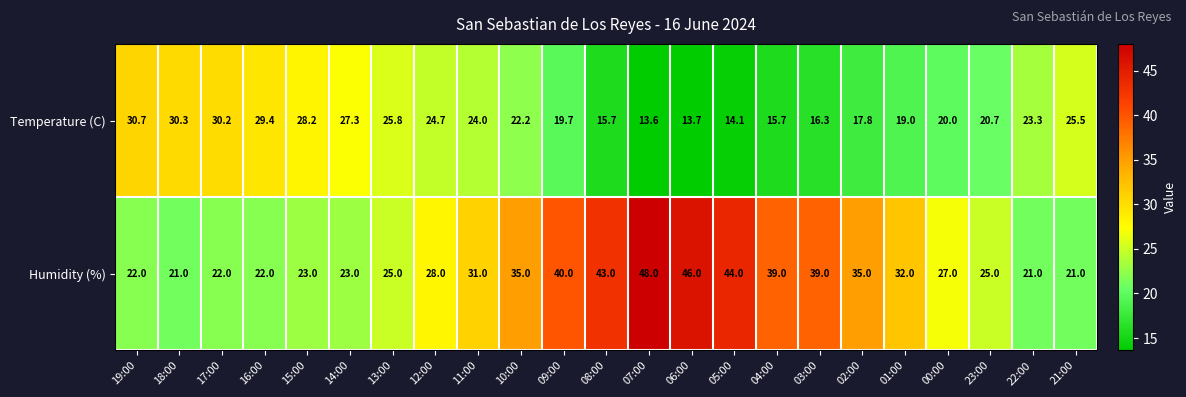

Rank the series at 13:00 from highest to lowest value.

Temperature (C), Humidity (%)